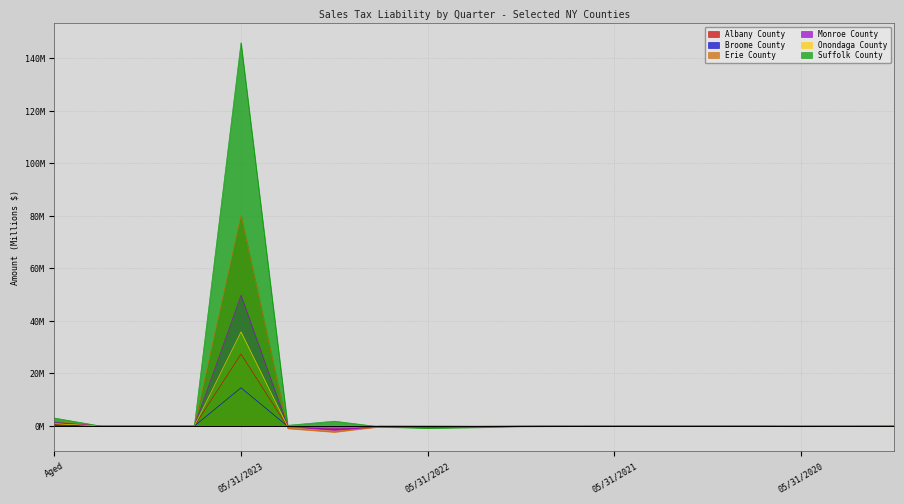

At which label is Erie County closest to 38?

Aged